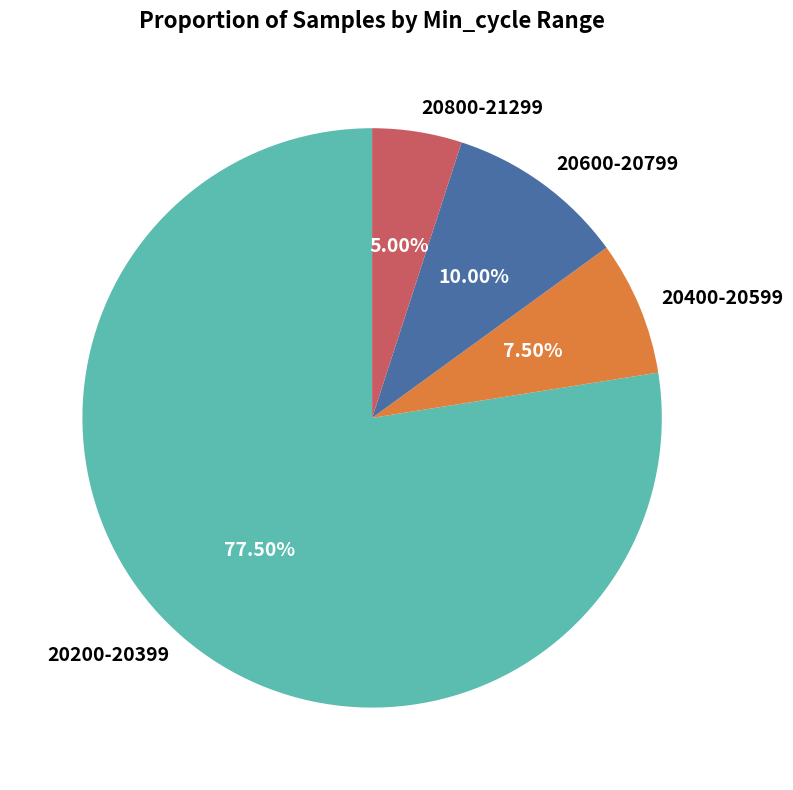

Between 20400-20599 and 20600-20799, which is larger?

20600-20799